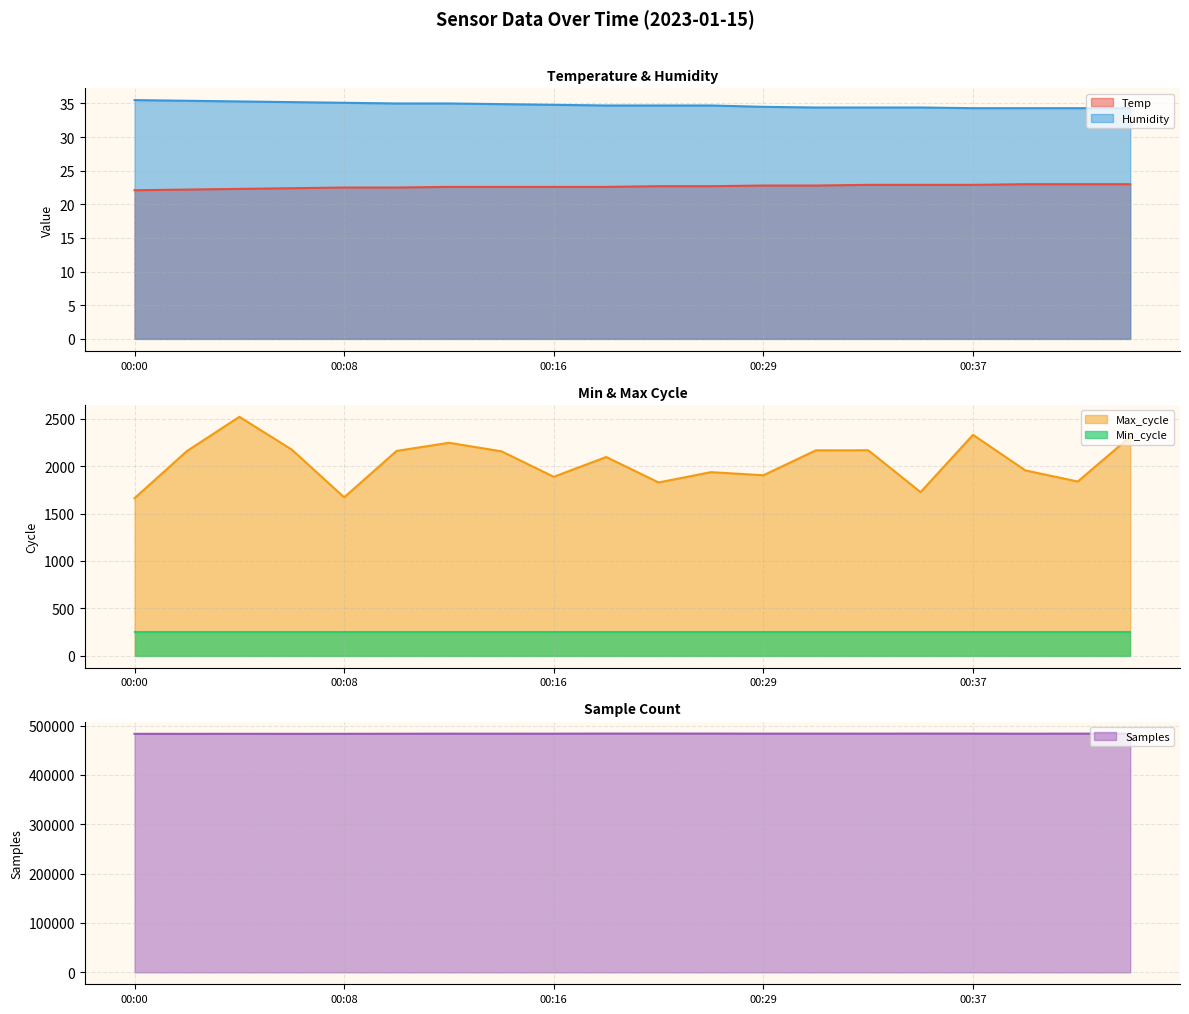

True or false: Humidity has a value of 23.8 at 00:22.

False